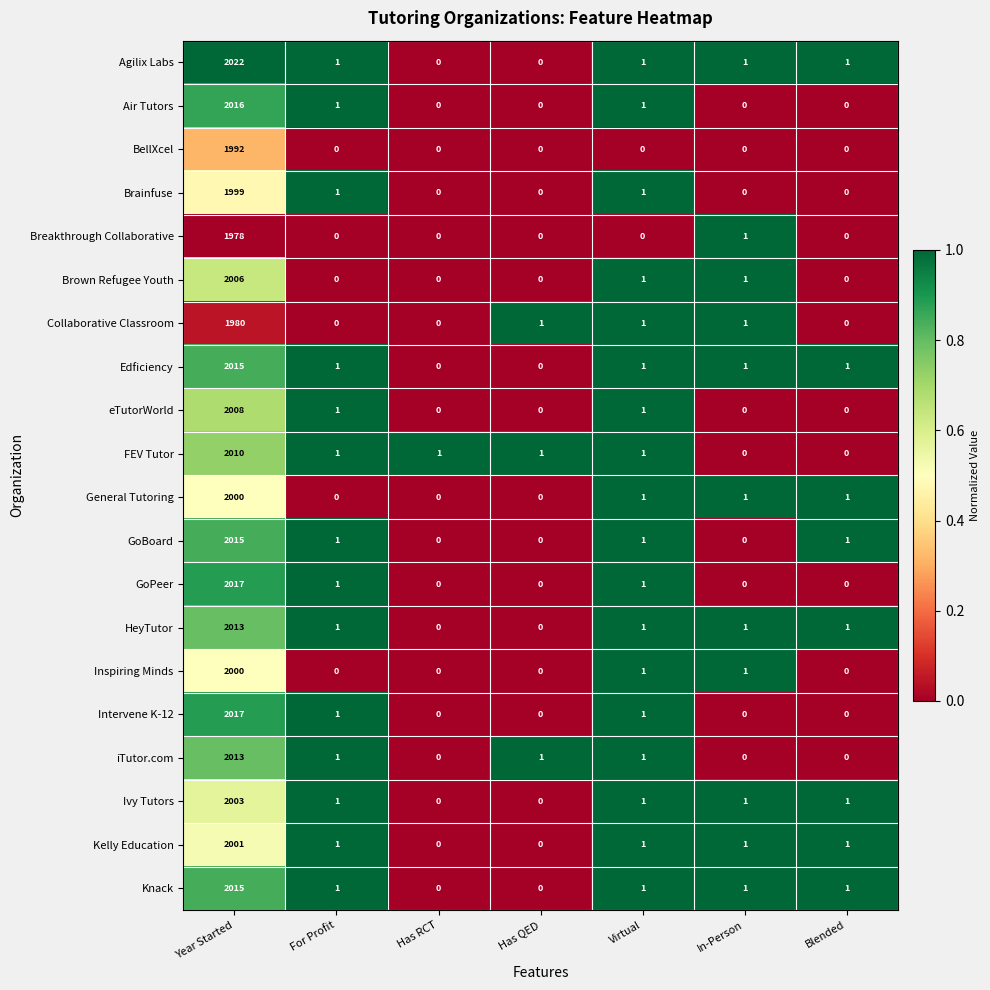

What is the difference between the highest and lowest values at Year Started?

44